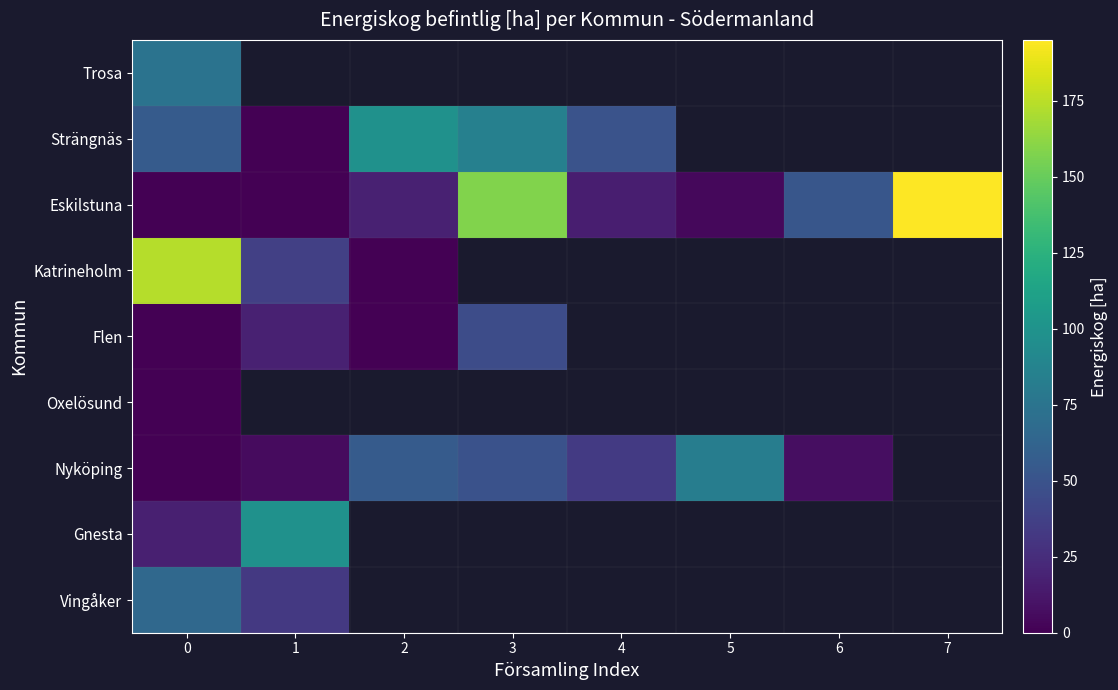

Is the value of Strängnäs at 4 greater than the value of Flen at 3?

Yes